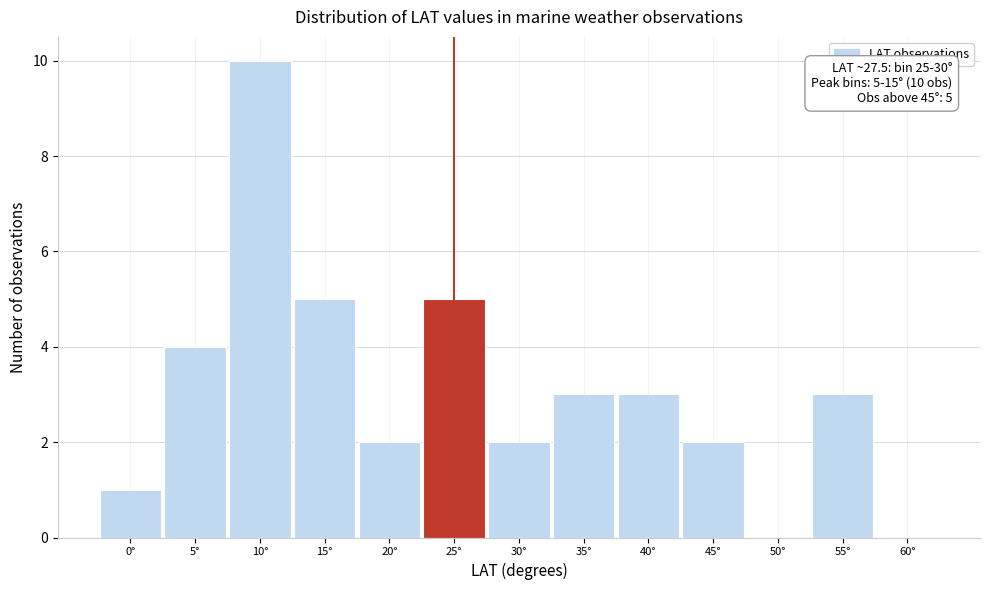

Reading left to right, extract all data points from this chart.

0°=1	5°=4	10°=10	15°=5	20°=2	25°=5	30°=2	35°=3	40°=3	45°=2	50°=0	55°=3	60°=0